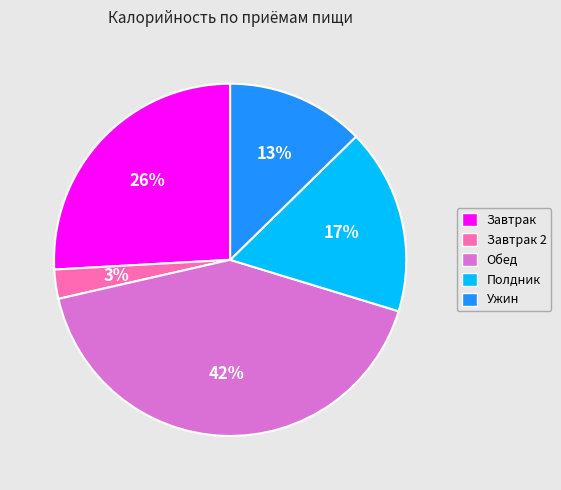

Approximately how many times larger is the value at Ужин compared to Завтрак?

0.5